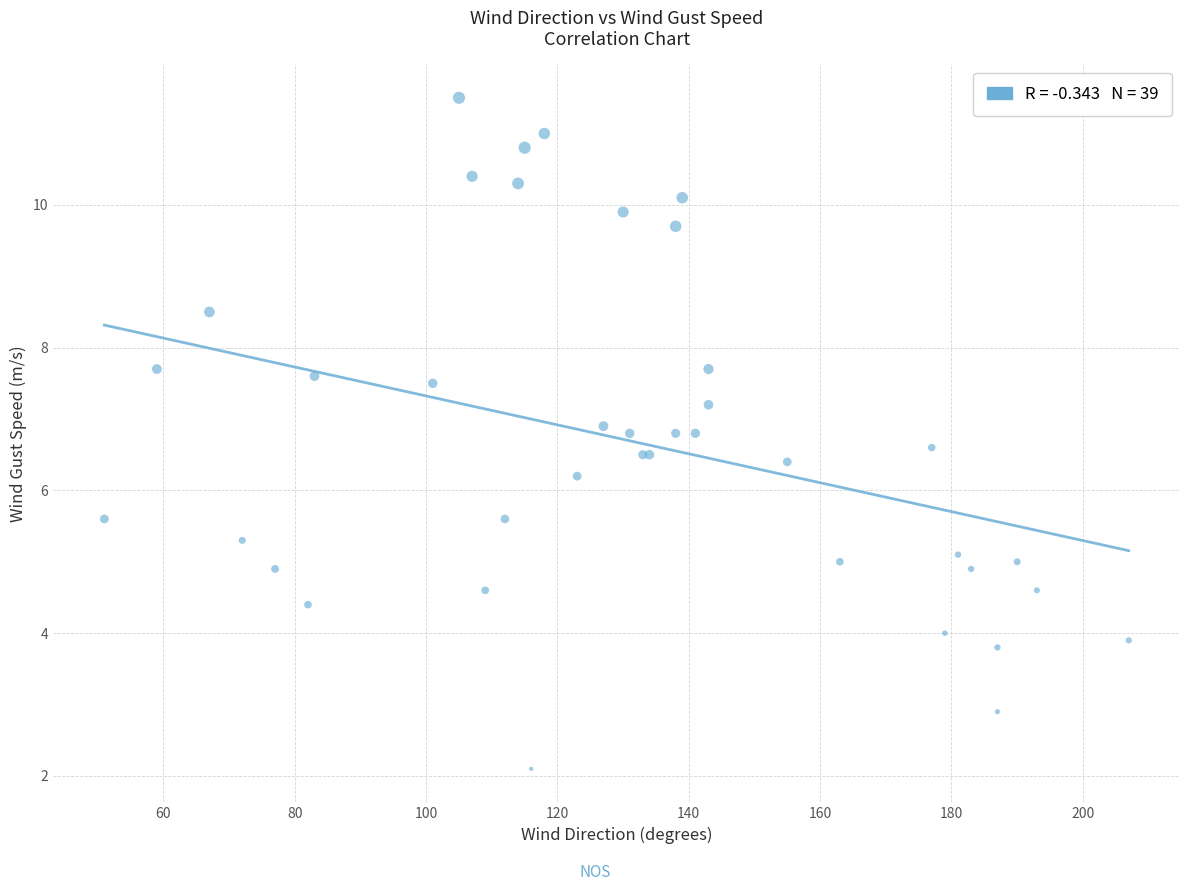

What Y value in the scatter plot is closest to 6?

6.2